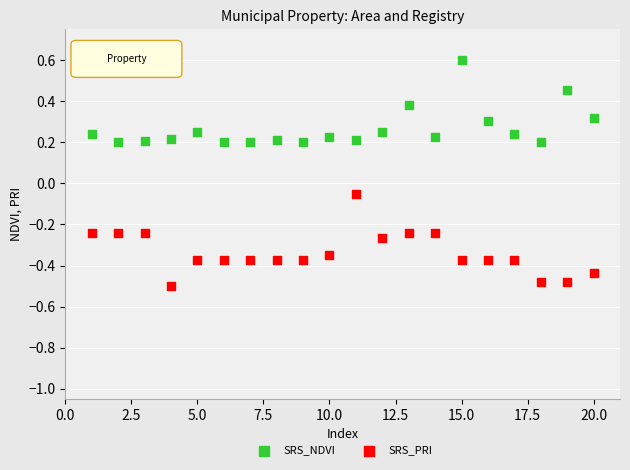

Which series contains the lowest Y value?

SRS_PRI